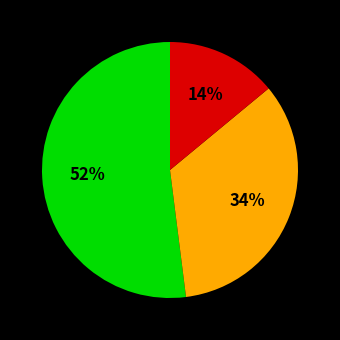

Is there a majority slice in this chart?

Yes